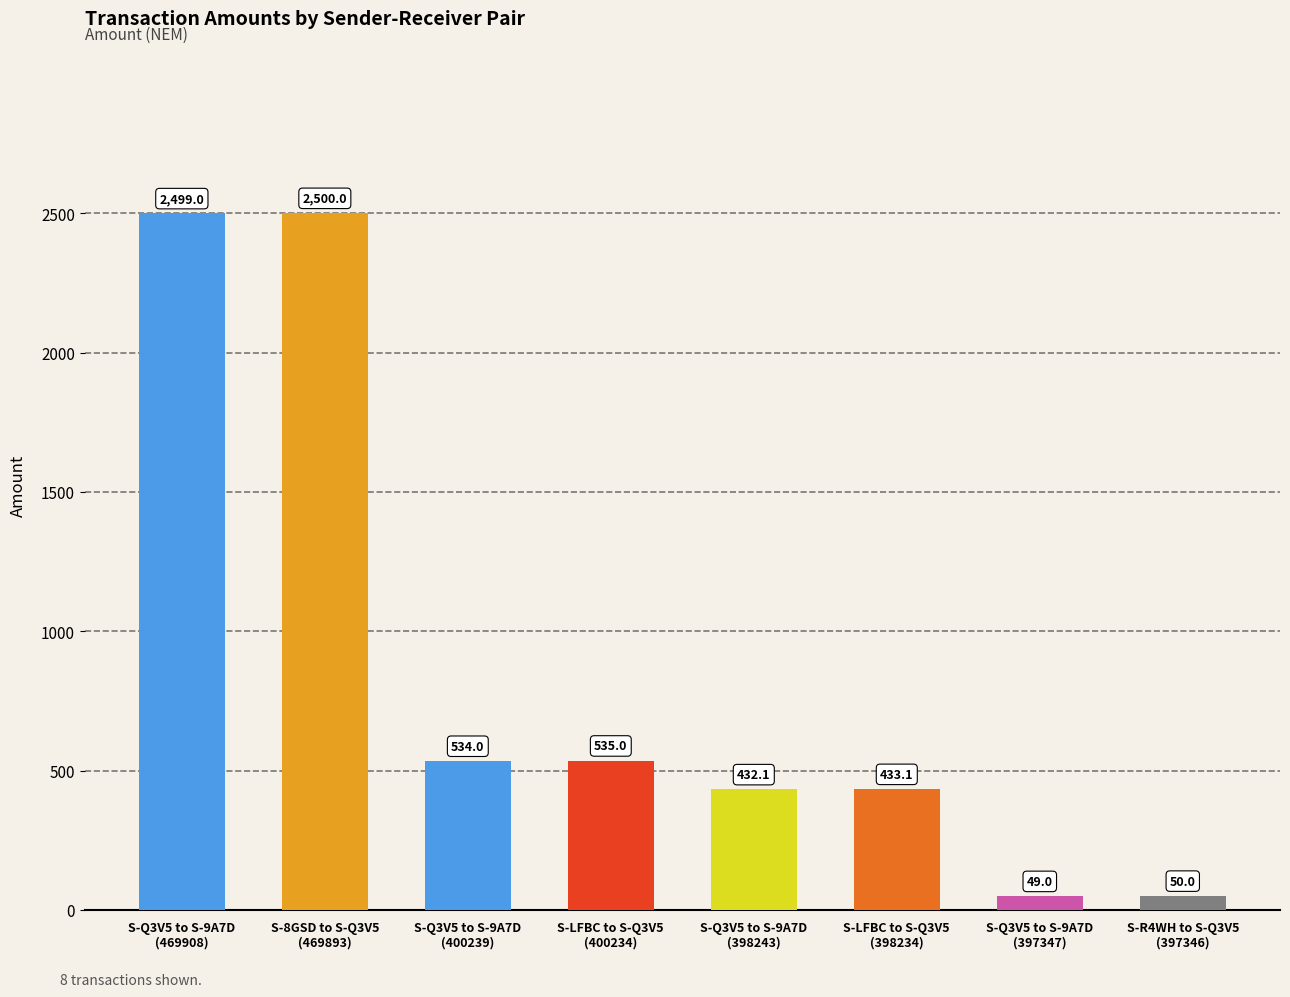

Rank the categories by value from lowest to highest.

S-Q3V5 to S-9A7D
(397347), S-R4WH to S-Q3V5
(397346), S-Q3V5 to S-9A7D
(398243), S-LFBC to S-Q3V5
(398234), S-Q3V5 to S-9A7D
(400239), S-LFBC to S-Q3V5
(400234), S-Q3V5 to S-9A7D
(469908), S-8GSD to S-Q3V5
(469893)